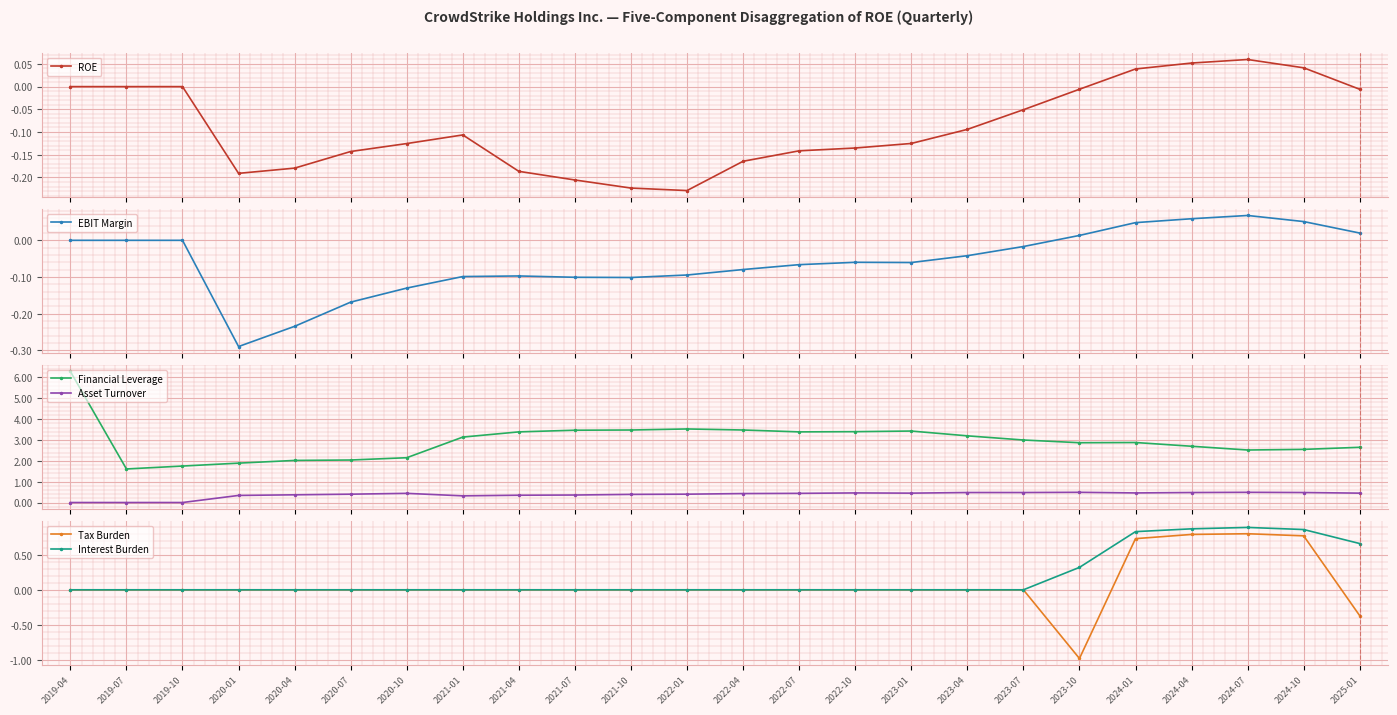

Is this an area chart (filled region under the line)?

No